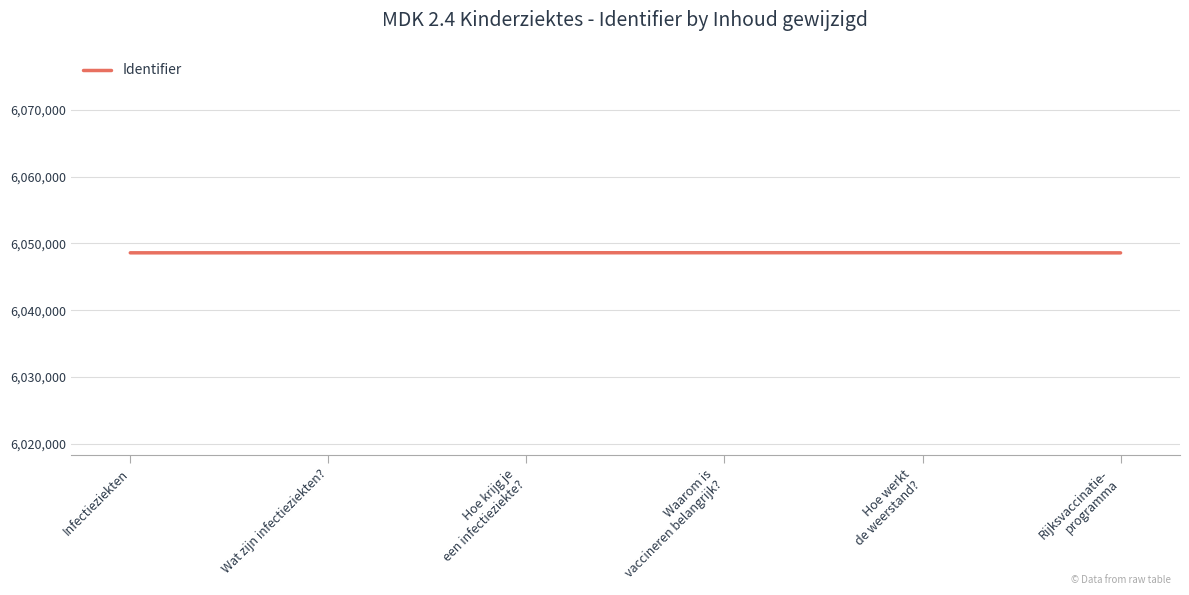

What is the change in value from Wat zijn infectieziekten? to Hoe werkt
de weerstand??

+13